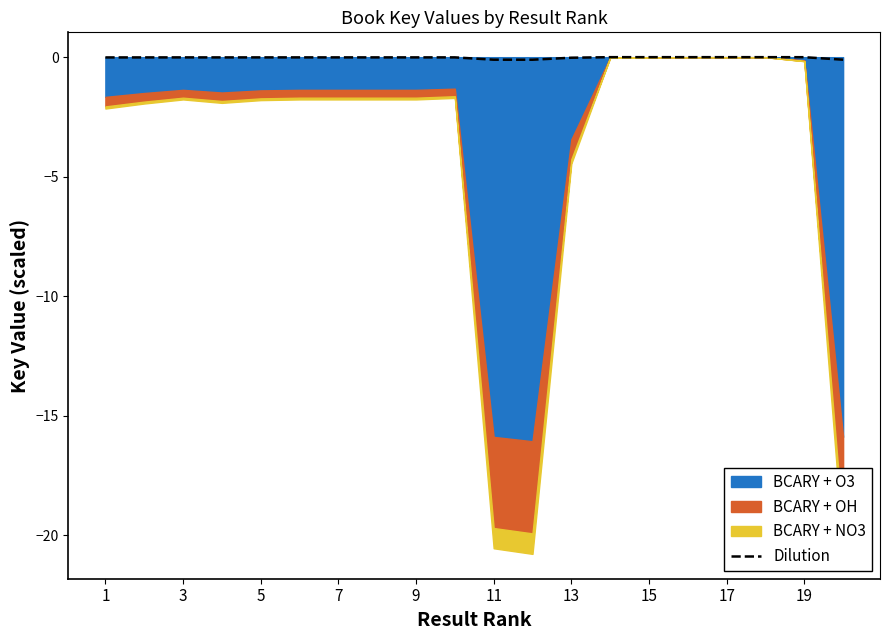

What is the change in value from 1 to 19?

-0.1